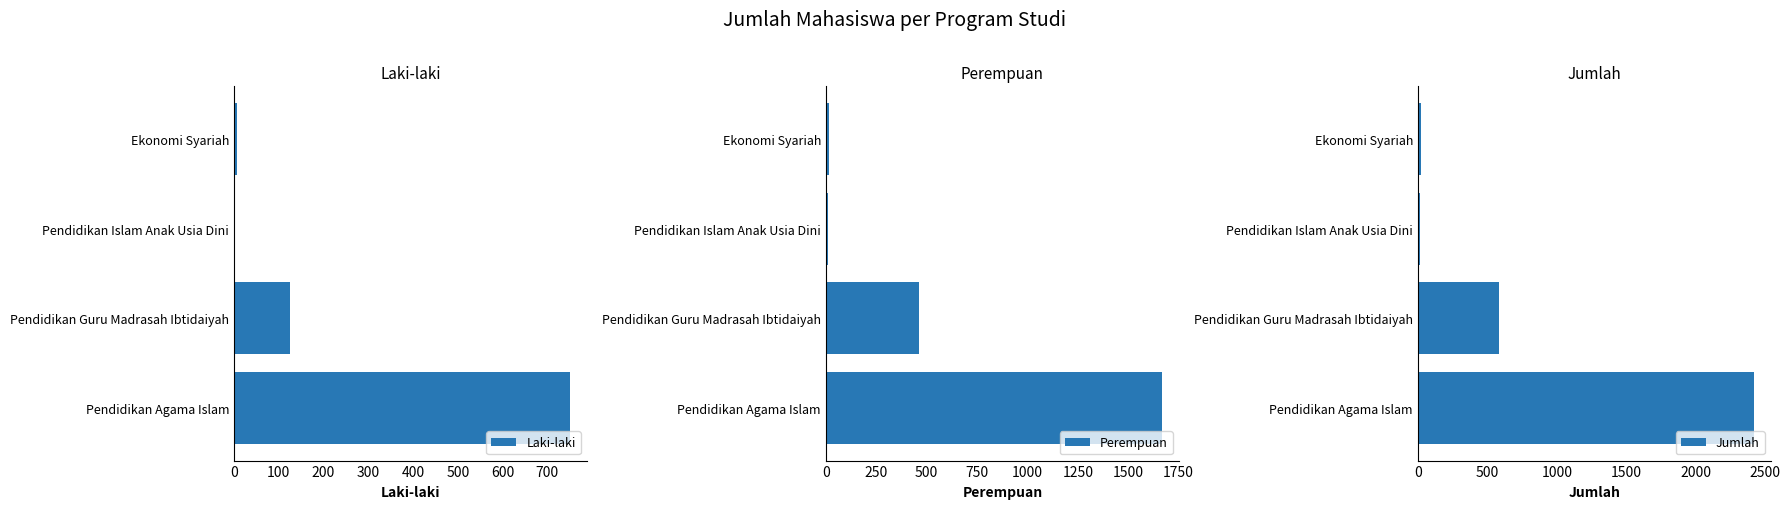

Does the chart contain stacked bars?

No